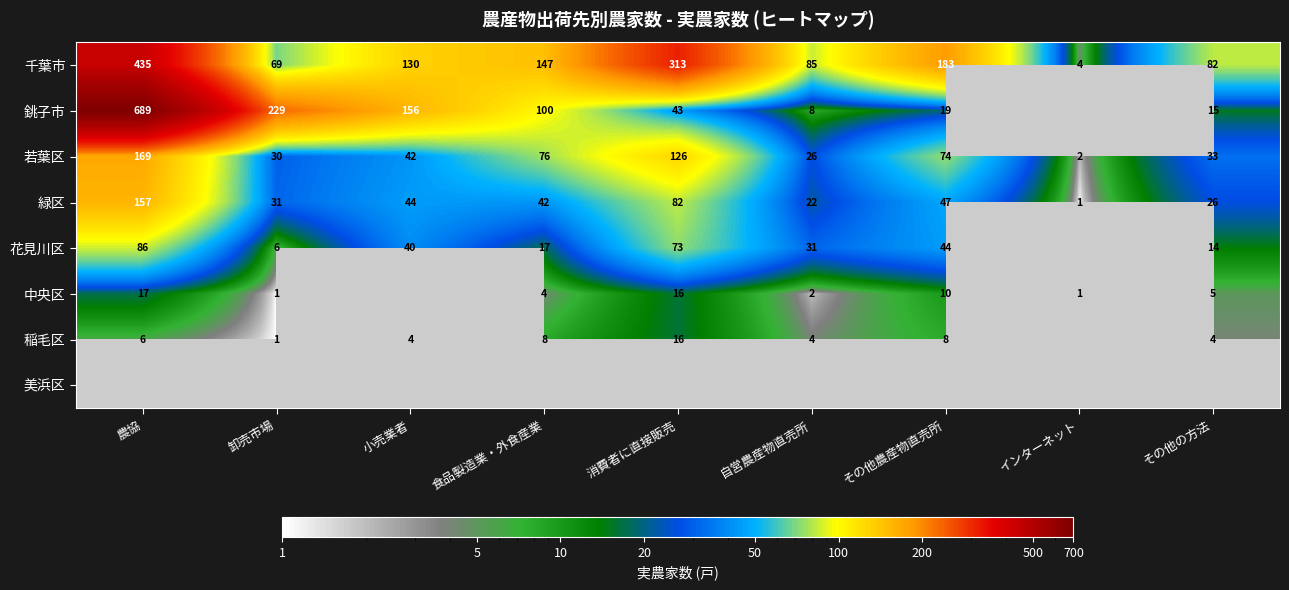

Rank the categories by 千葉市 value from highest to lowest.

農協, 消費者に直接販売, その他農産物直売所, 食品製造業・外食産業, 小売業者, 自営農産物直売所, その他の方法, 卸売市場, インターネット